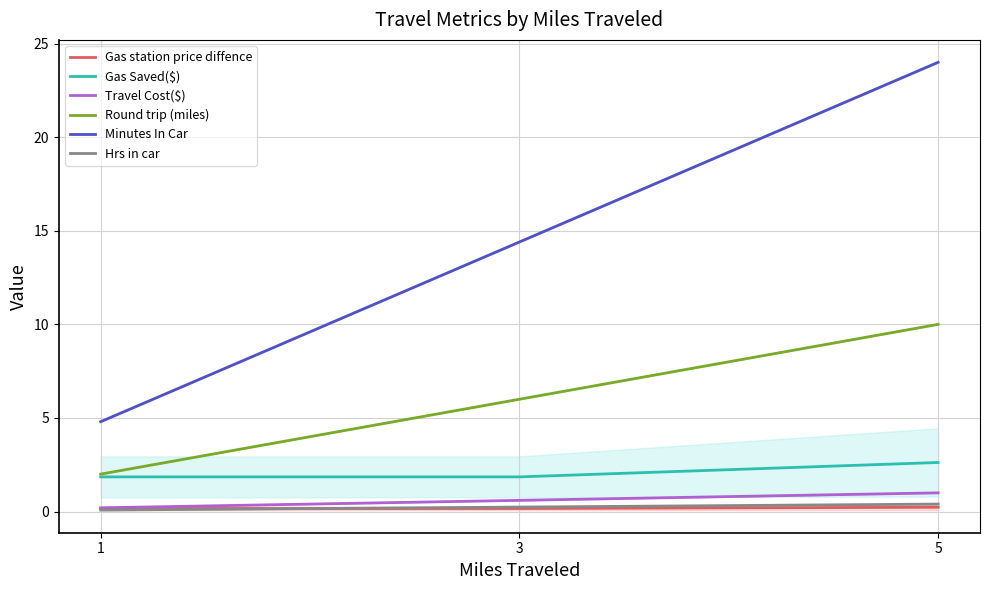

Reading left to right, extract all data points from this chart.

Gas station price diffence: 1=0.2	3=0.2	5=0.2
Gas Saved($): 1=1.9	3=1.9	5=2.6
Travel Cost($): 1=0.2	3=0.6	5=1.0
Round trip (miles): 1=2.0	3=6.0	5=10.0
Minutes In Car: 1=4.8	3=14.4	5=24.0
Hrs in car: 1=0.1	3=0.2	5=0.4